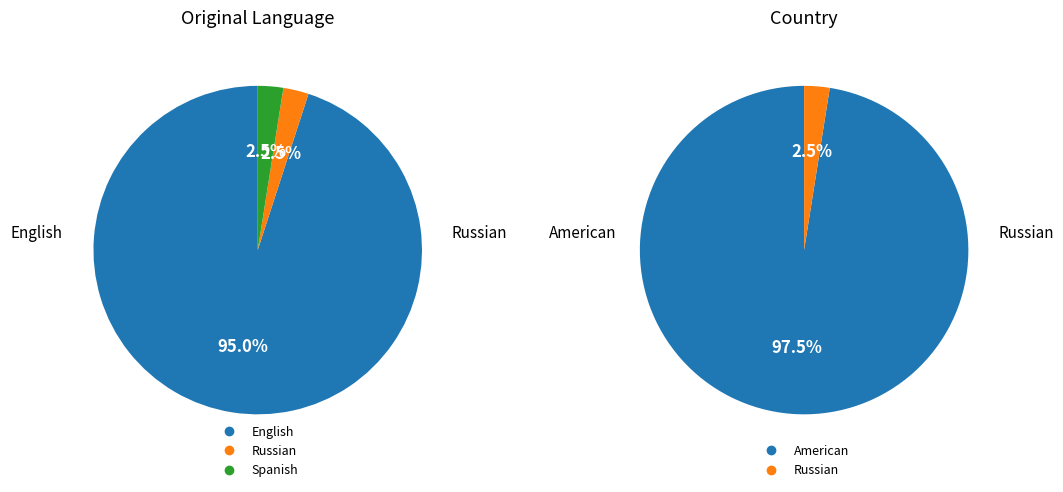

To the nearest percent, what is the difference between the largest and smallest slice percentages?

92%